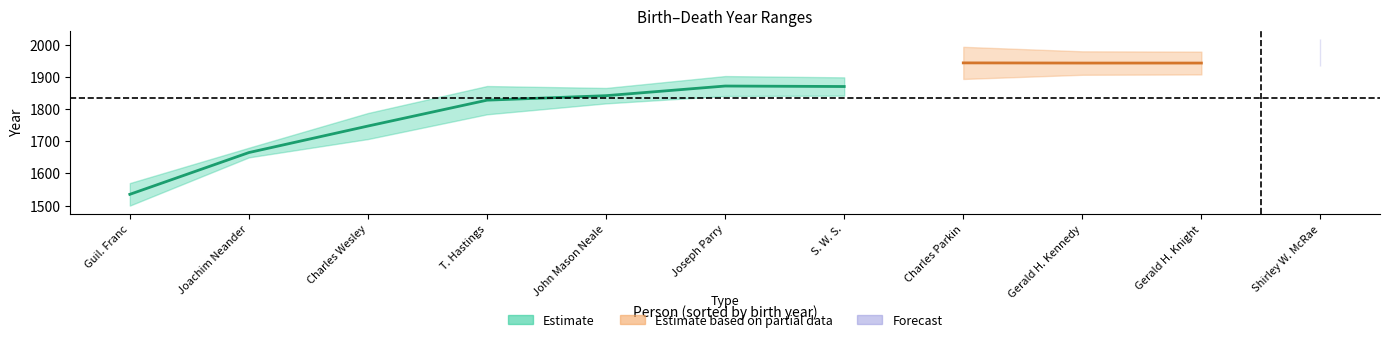

Where is the first local minimum for death_year?

John Mason Neale